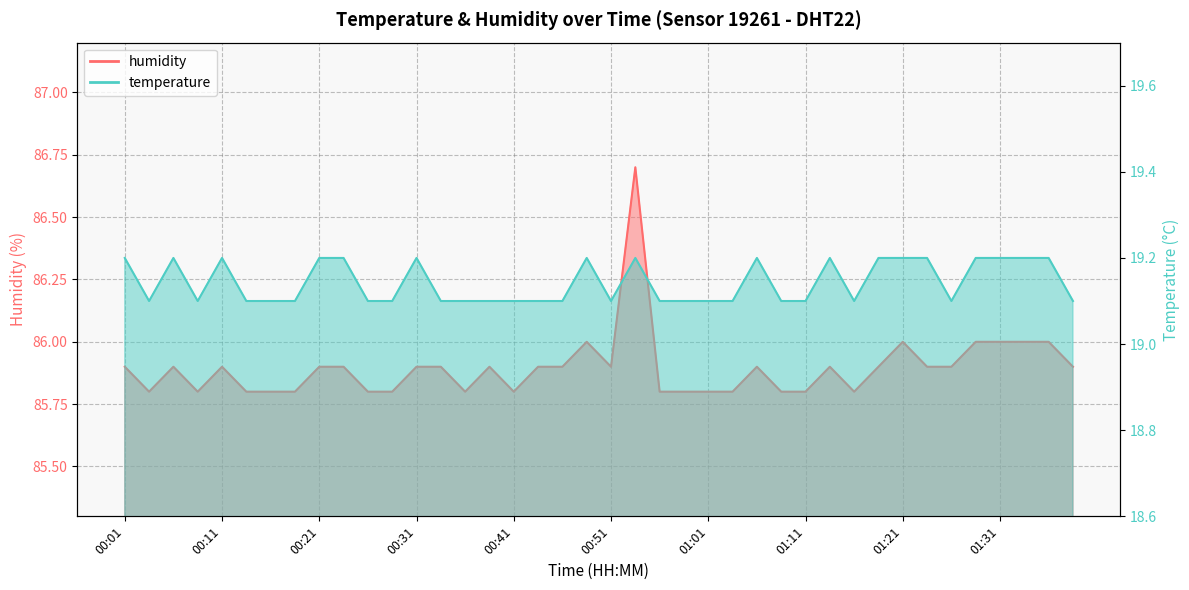

What is the difference between the maximum and minimum values in the humidity series?

0.9